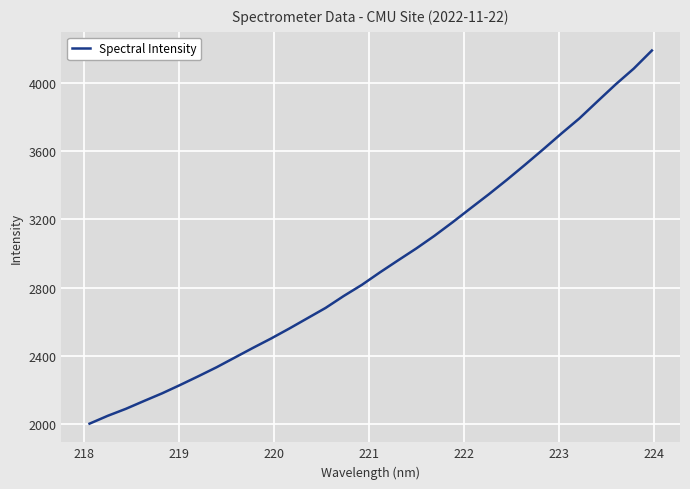

What is the minimum value shown in the chart?

2002.1